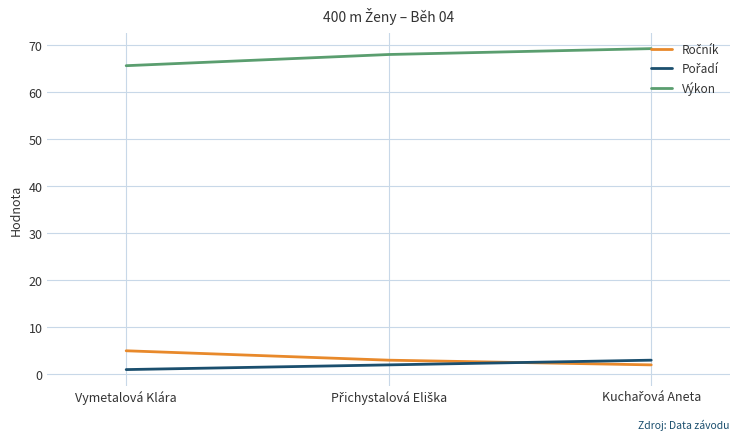

Which series has the largest total across all categories?

Výkon